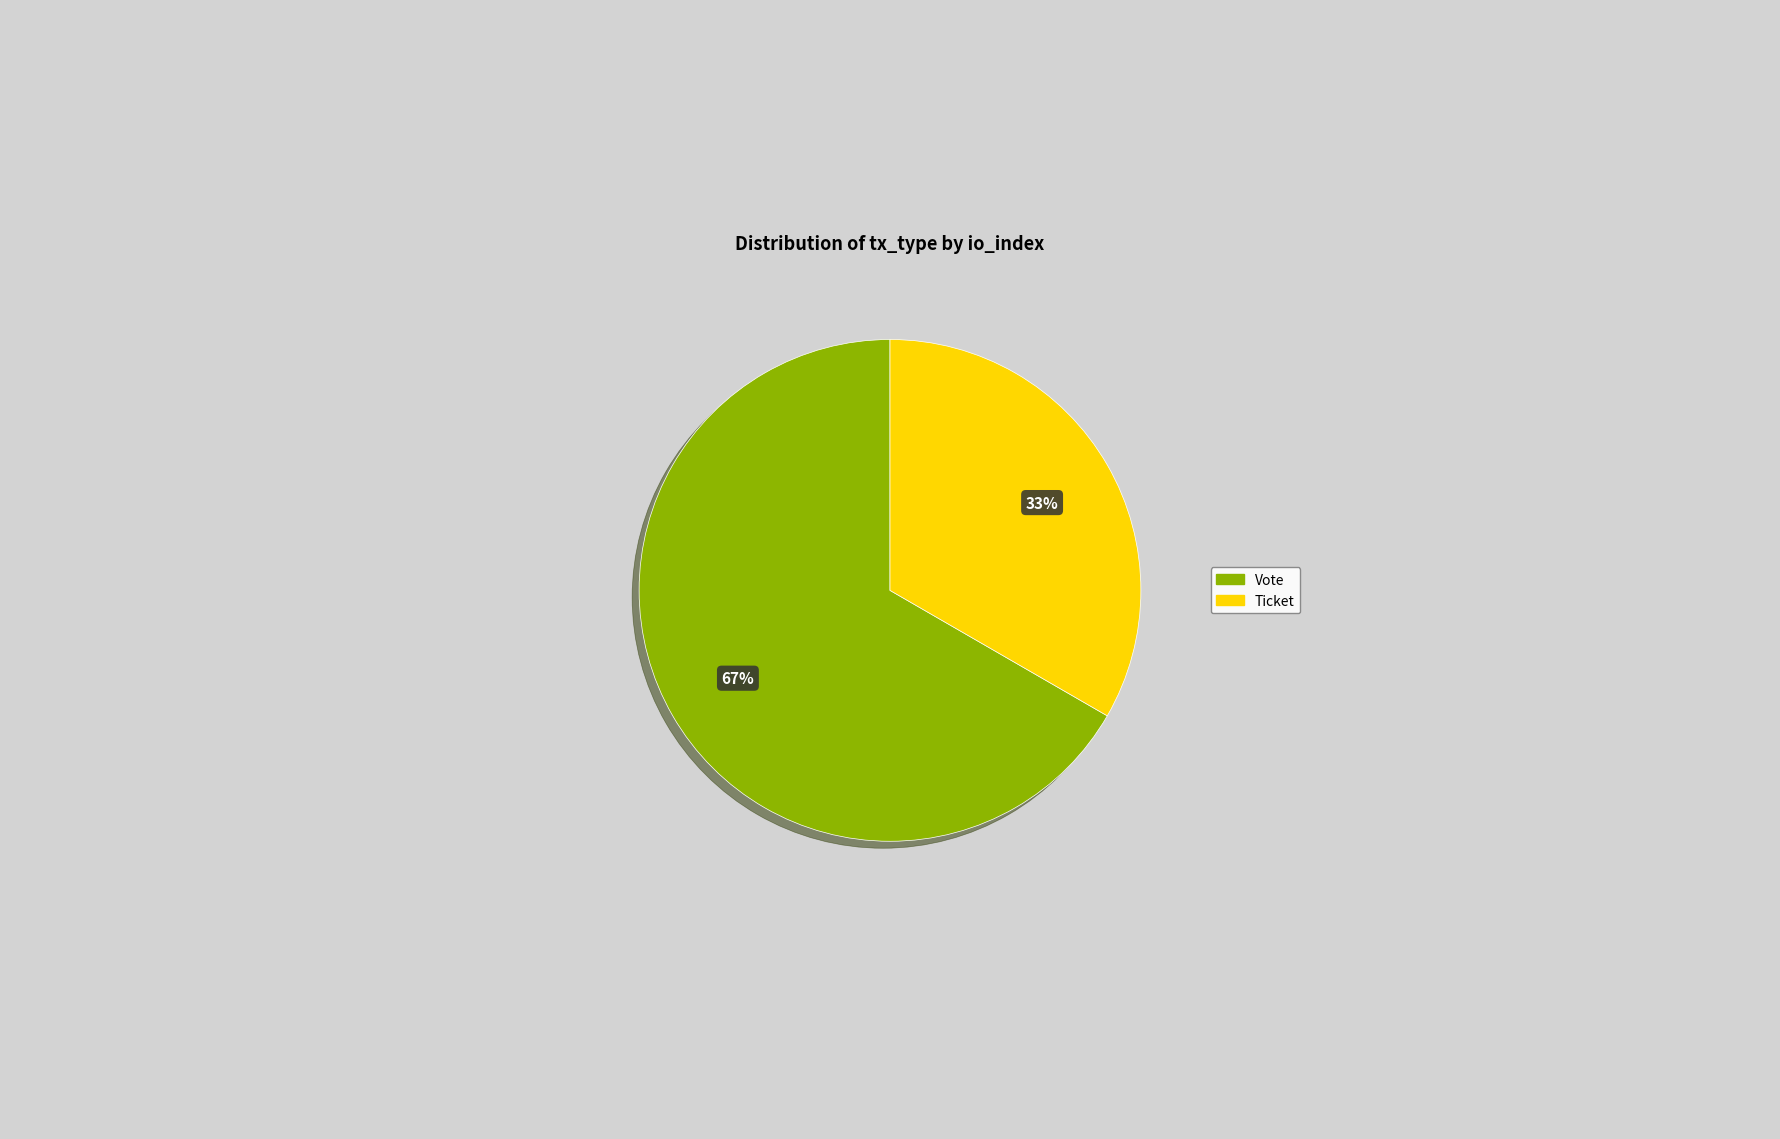

Is there any slice that represents more than half of the pie?

Yes